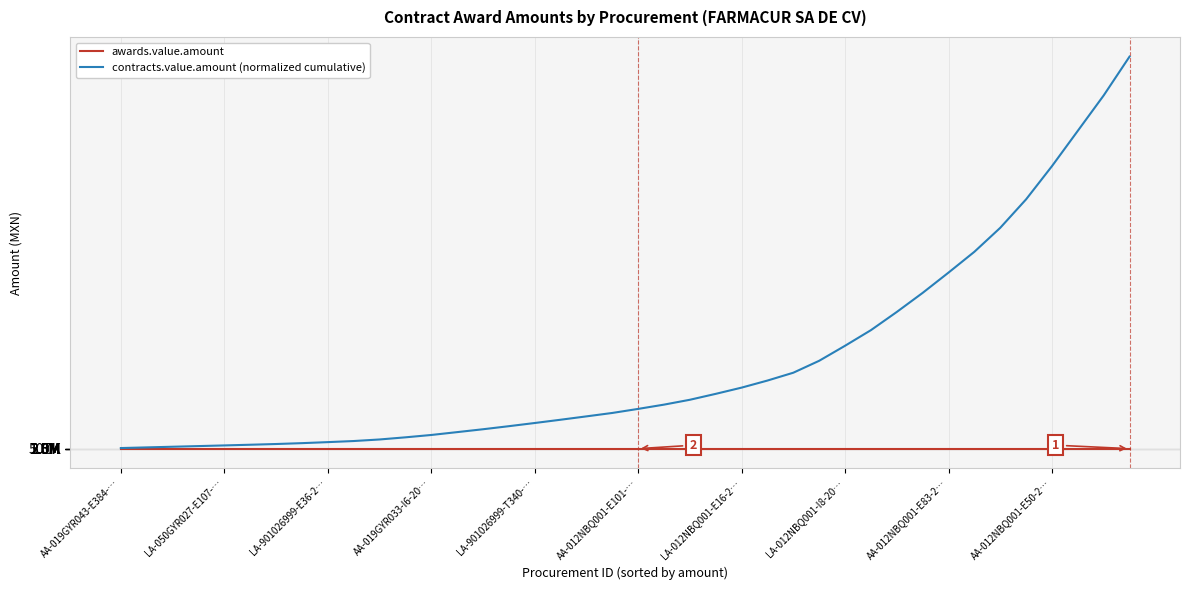

Does the chart have visible grid lines?

Yes